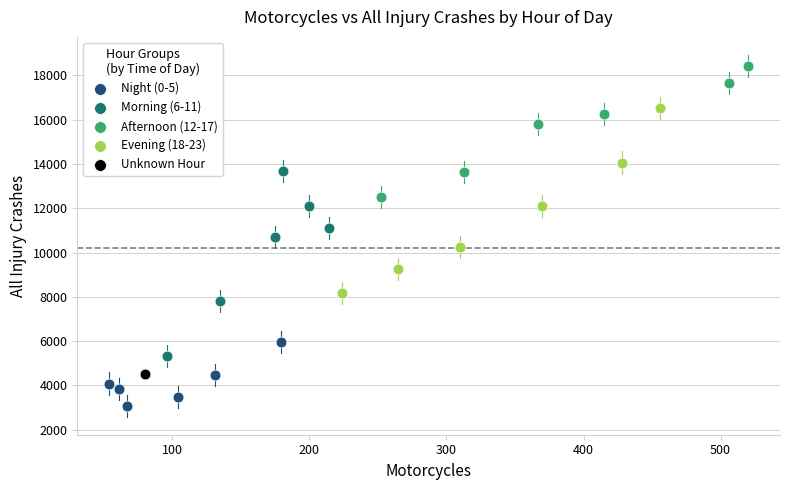

What are all the series names shown in the legend?

Night (0-5), Morning (6-11), Afternoon (12-17), Evening (18-23), Unknown Hour